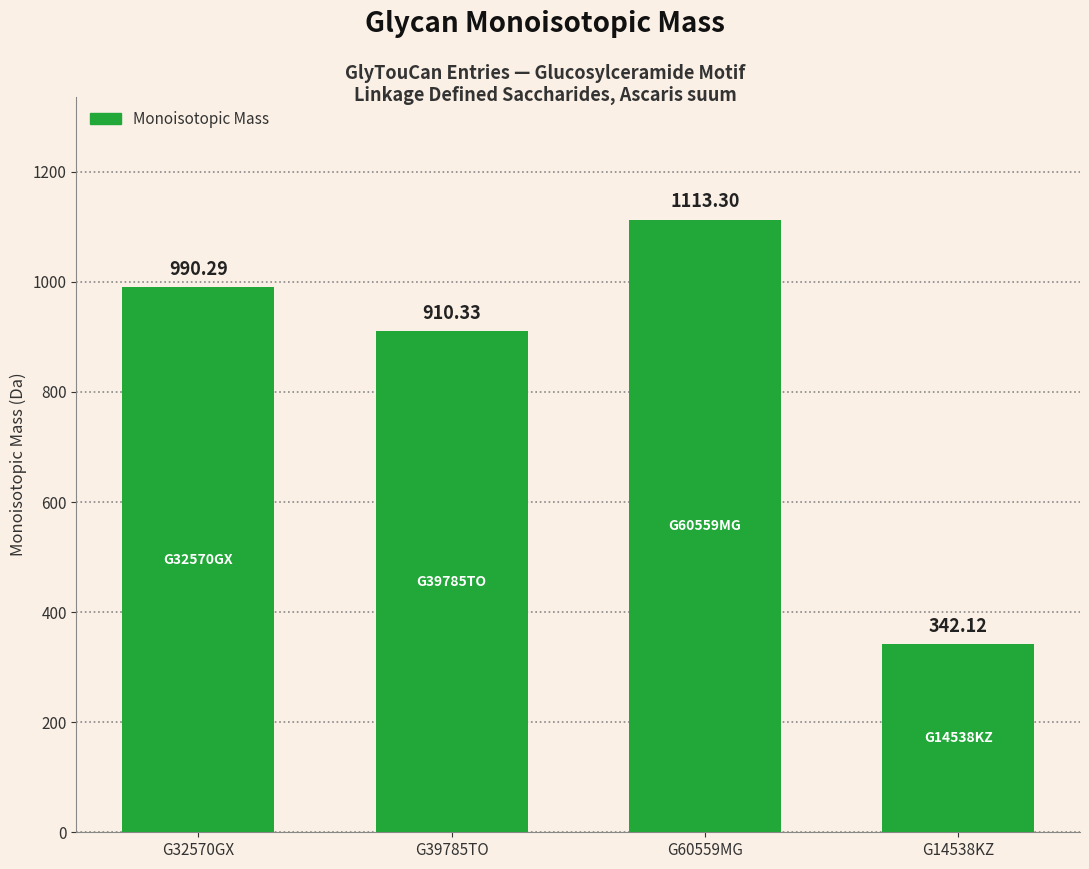

What is the ratio of the value at G60559MG to the value at G14538KZ?

3.3